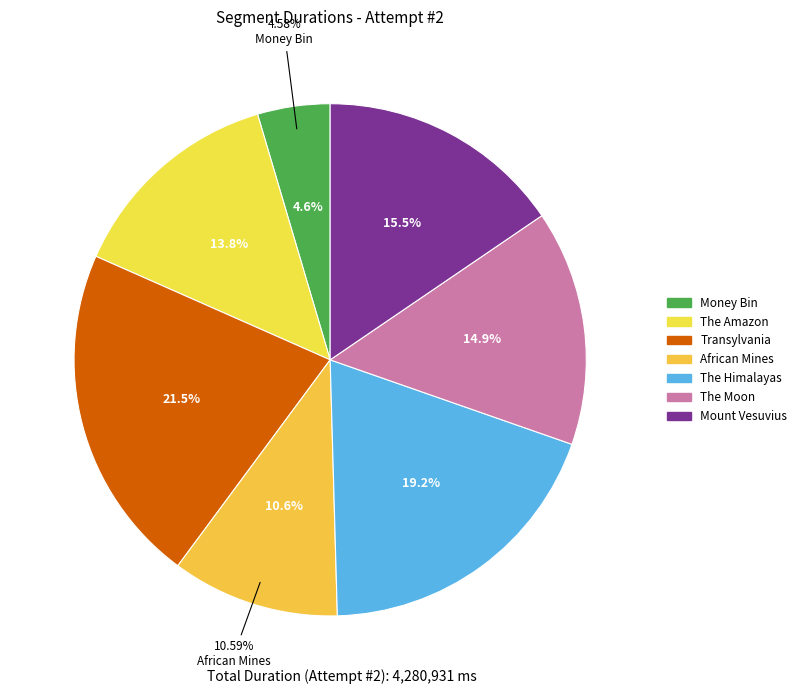

Is The Himalayas the majority of the pie?

No